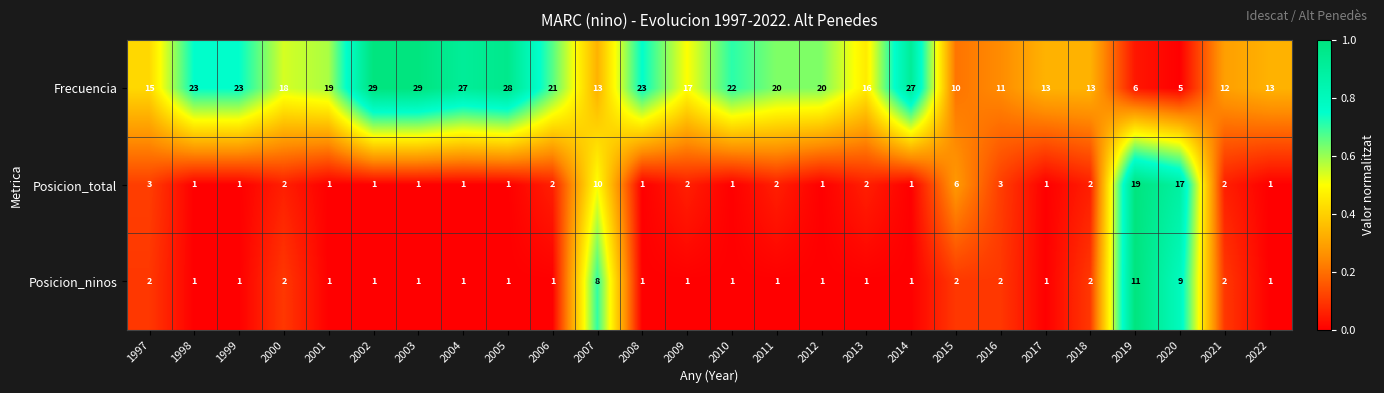

Is it true that Posicion_ninos equals 1 at 2003?

True